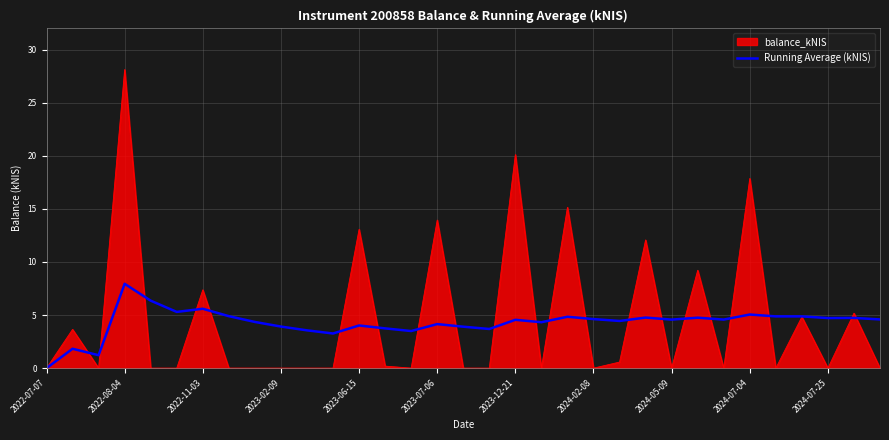

What is the greatest value displayed?

28.1